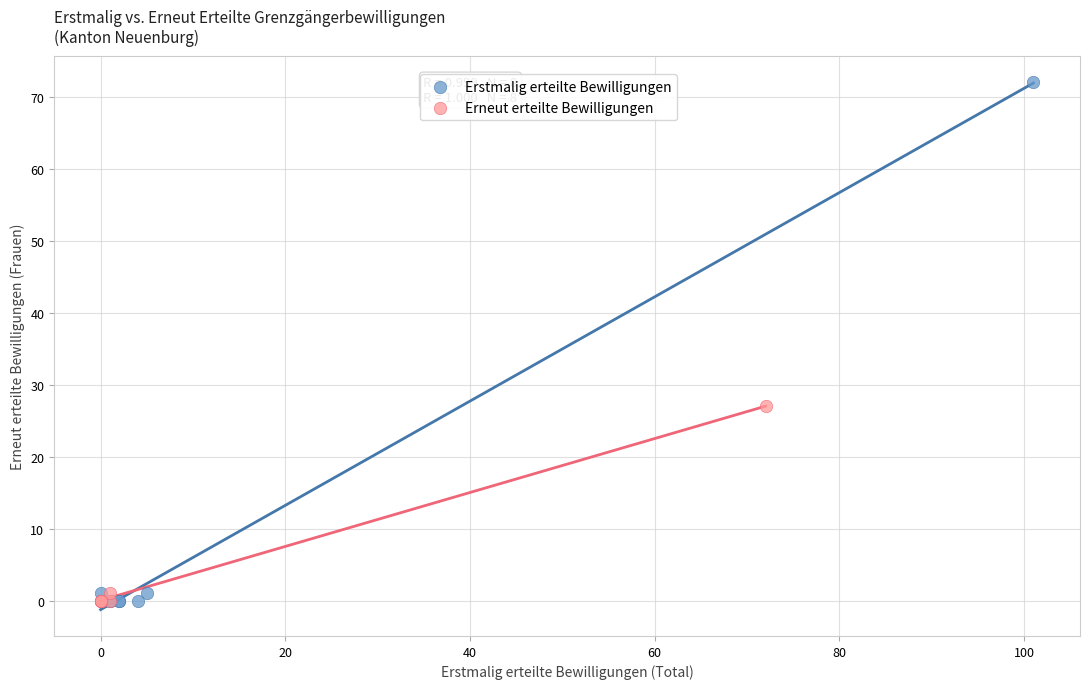

Which series contains the highest Y value?

Erstmalig erteilte Bewilligungen